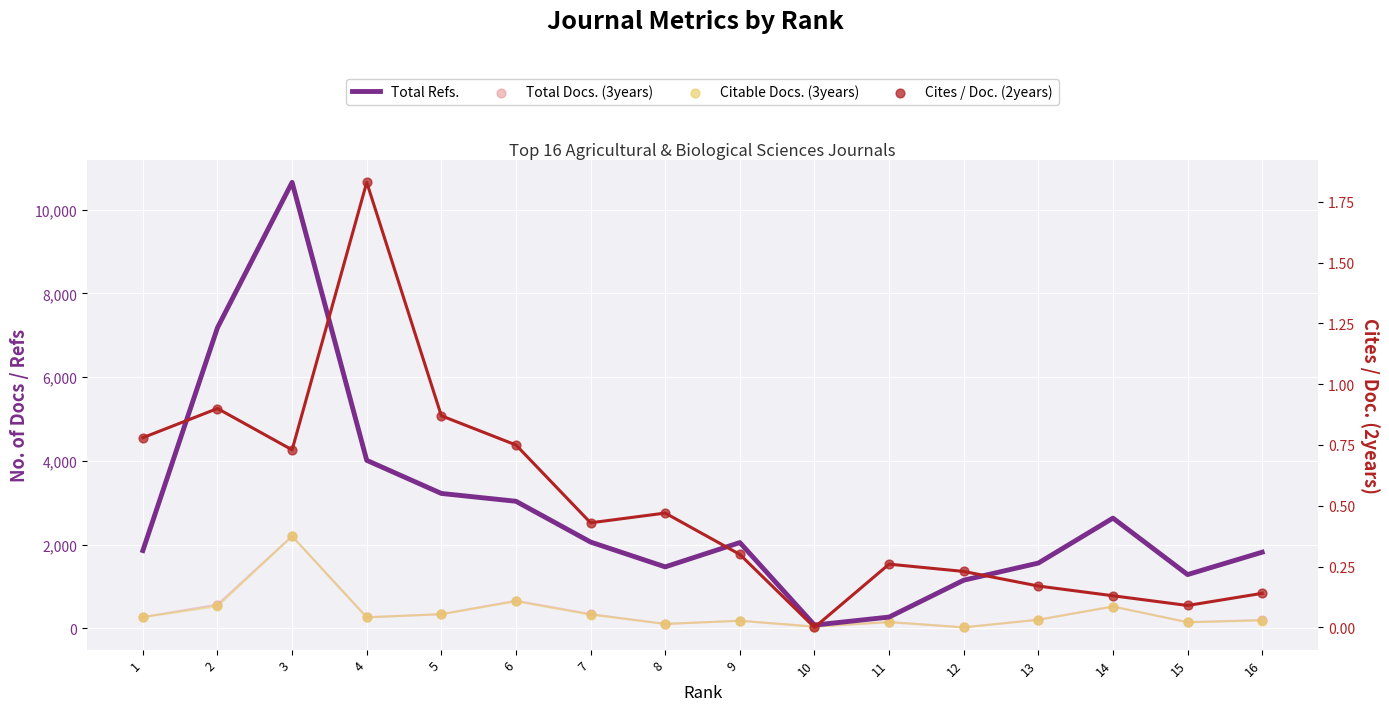

What are all the series names shown in the legend?

Total Refs., Total Docs. (3years), Citable Docs. (3years), Cites / Doc. (2years)